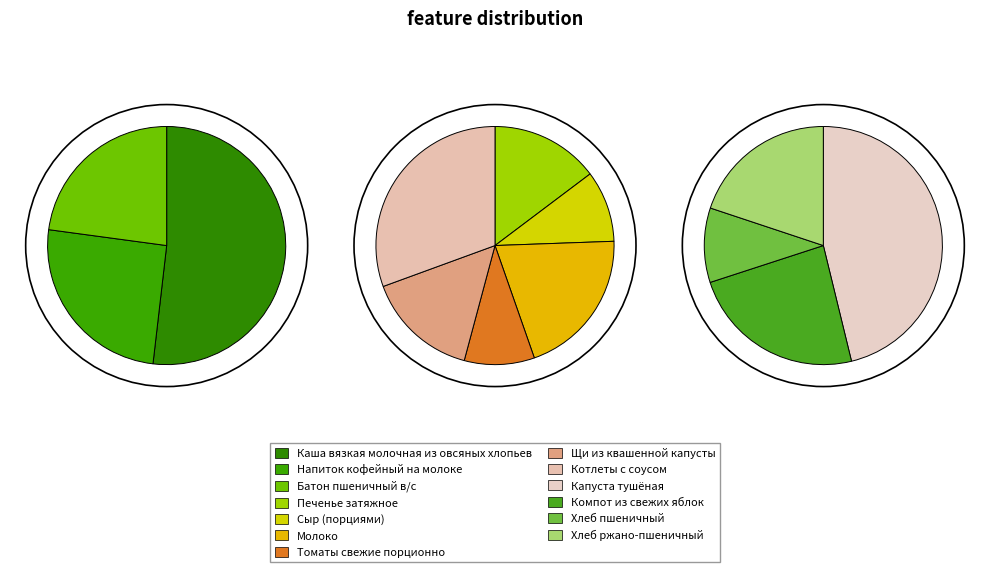

Rank the categories by value from highest to lowest.

Каша вязкая молочная из овсяных хлопьев, Капуста тушёная, Котлеты с соусом, Напиток кофейный на молоке, Батон пшеничный в/с, Молоко, Компот из свежих яблок, Хлеб ржано-пшеничный, Щи из квашенной капусты, Печенье затяжное, Сыр (порциями), Томаты свежие порционно, Хлеб пшеничный